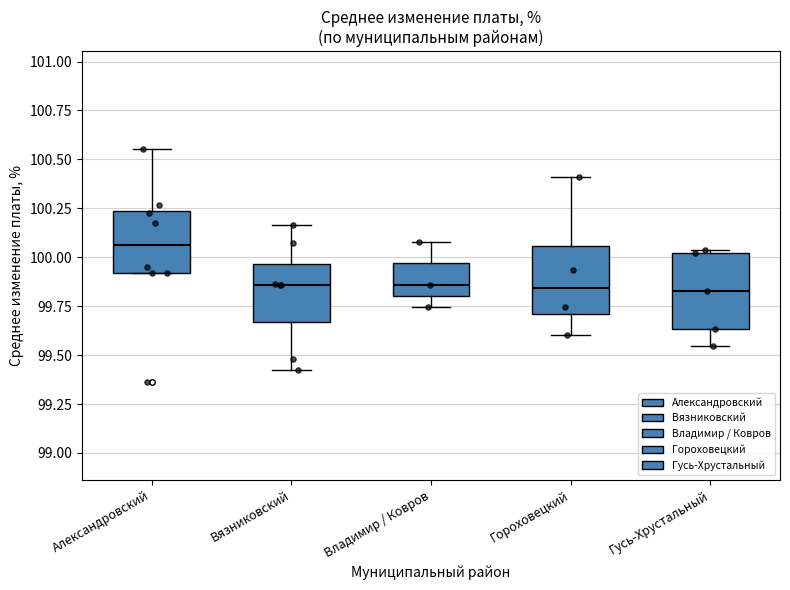

Where does the lower whisker of the box for Гороховецкий end on the y-axis? The values are not printed on the chart, so give them approximately, as read against the axis.

99.60